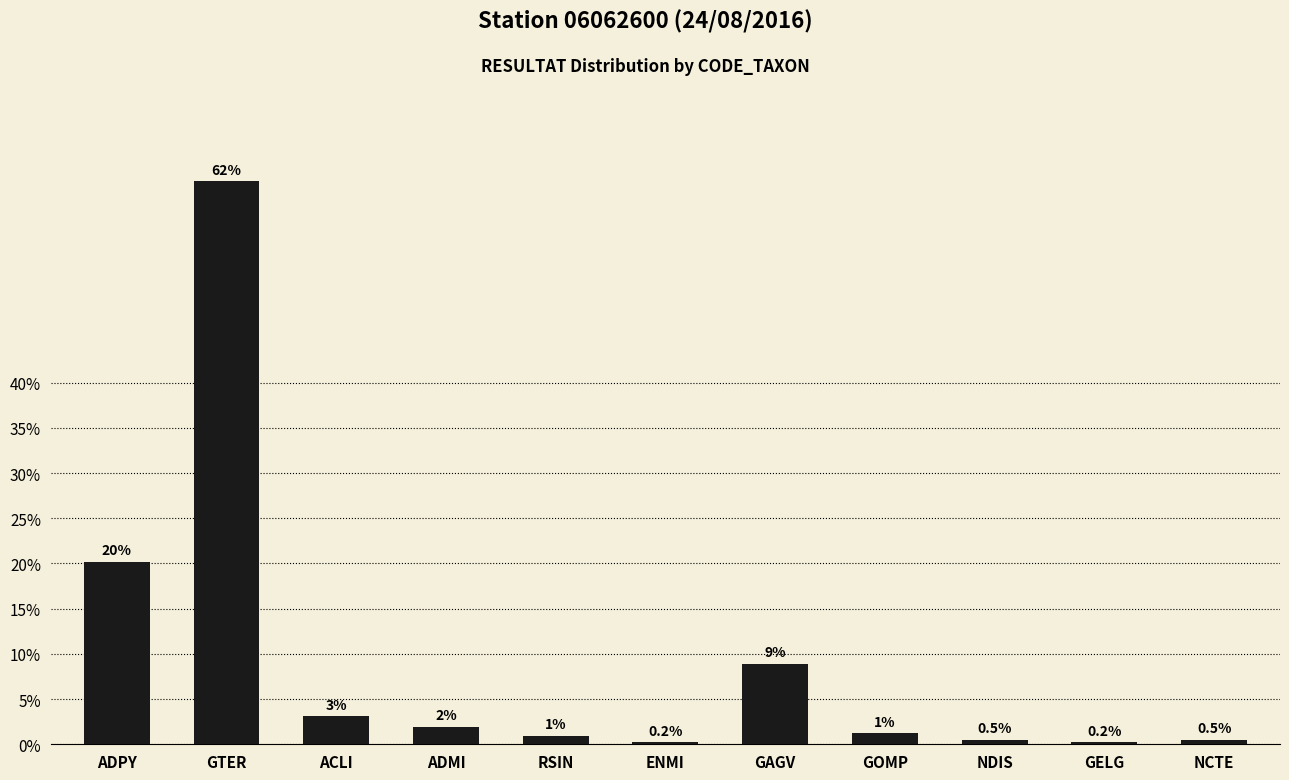

Which has a higher value, NDIS or ADPY?

ADPY